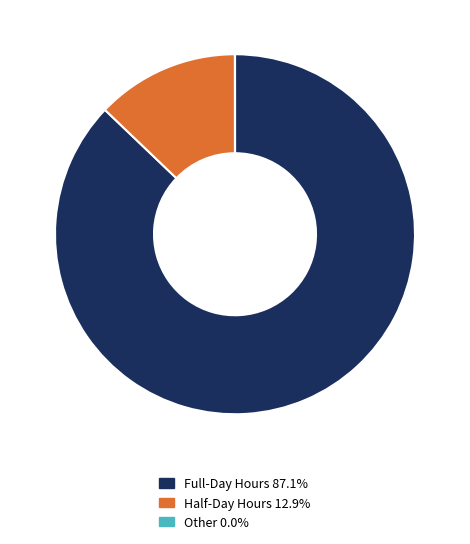

Is there any slice that represents more than half of the pie?

Yes